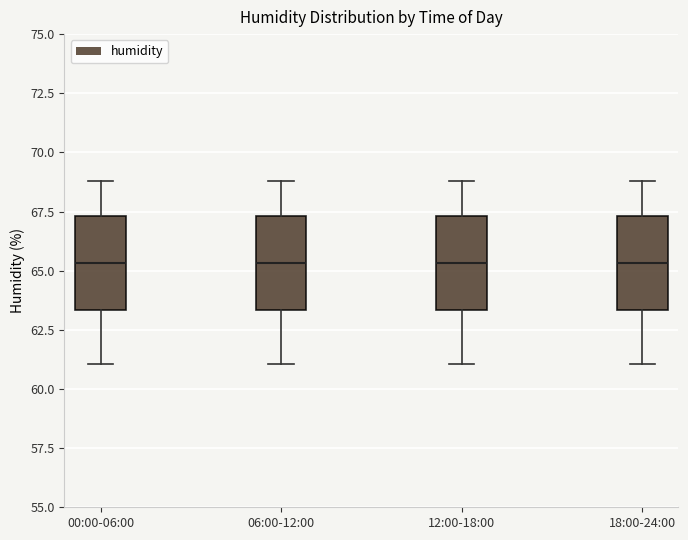

Where is the upper edge of the box for 18:00-24:00 on the y-axis? The values are not printed on the chart, so give them approximately, as read against the axis.

67.5